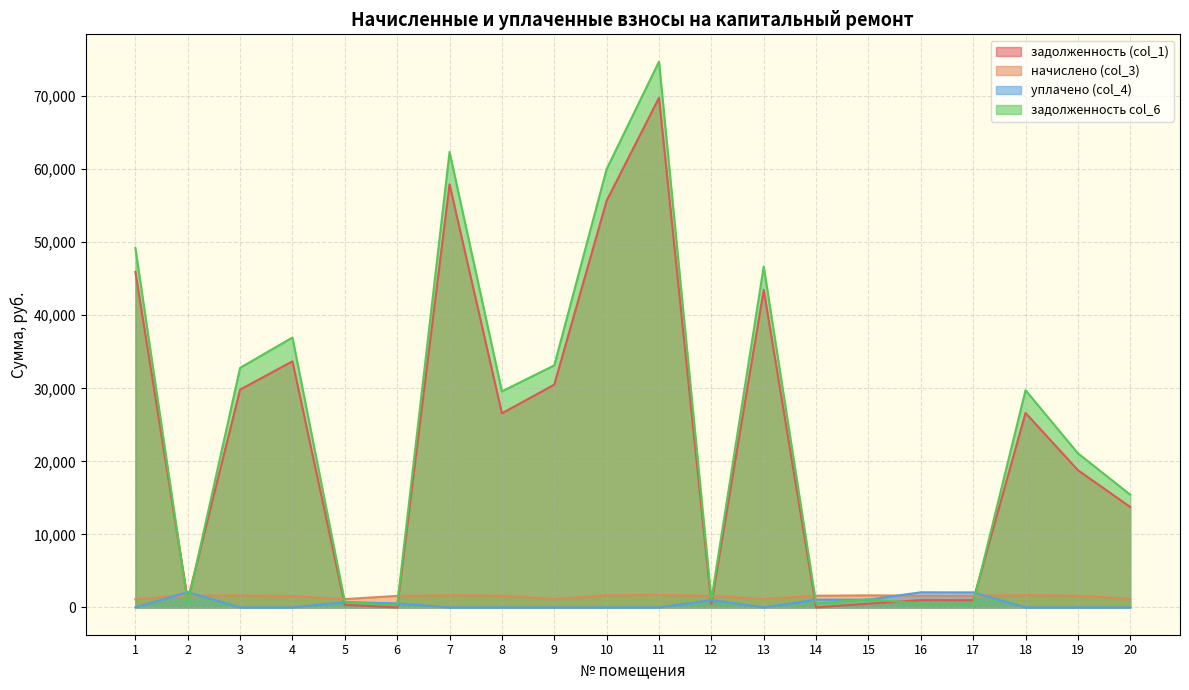

Is it true that задолженность (col_1) equals 37894.4 at 7?

False